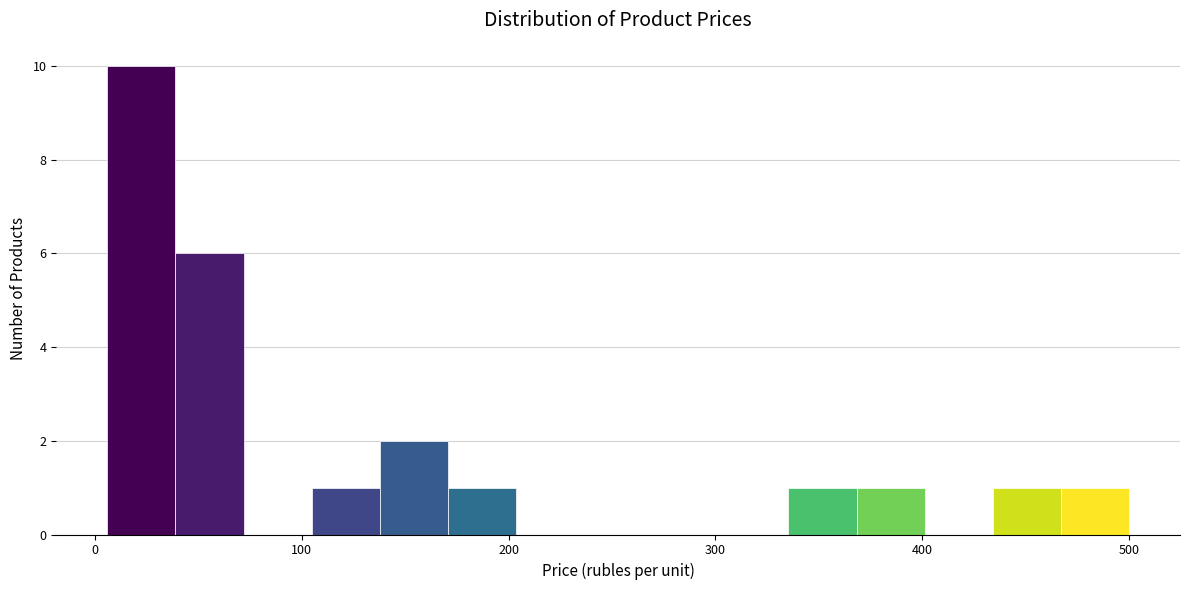

Read against the x-axis, roughly where is the centre of the tallest bar?

20